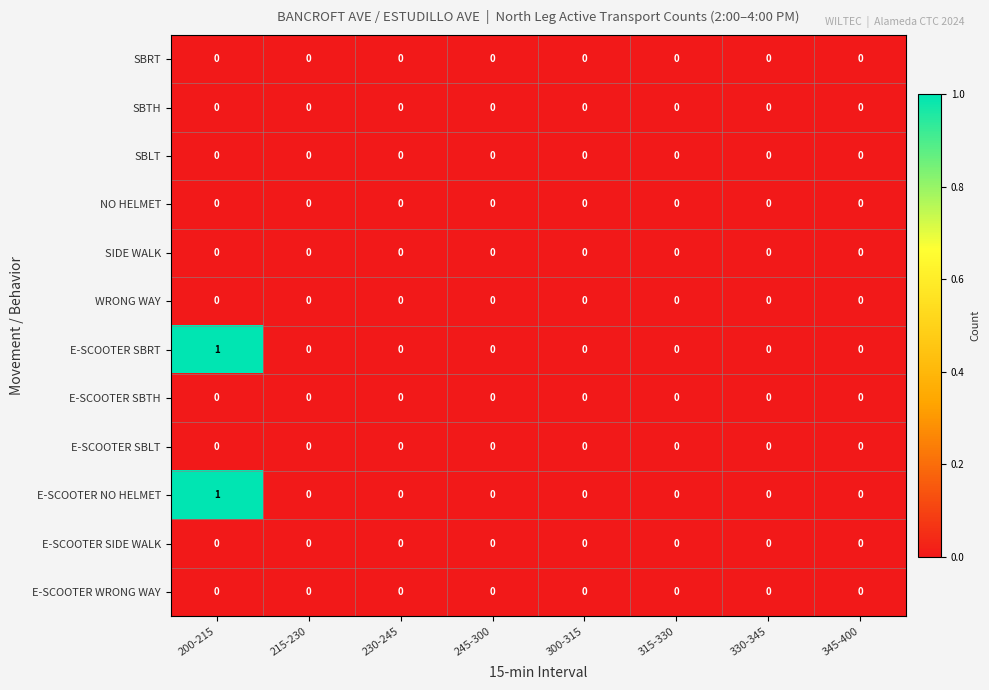

The value of SIDE WALK at 245-300 is 0. True or false?

True